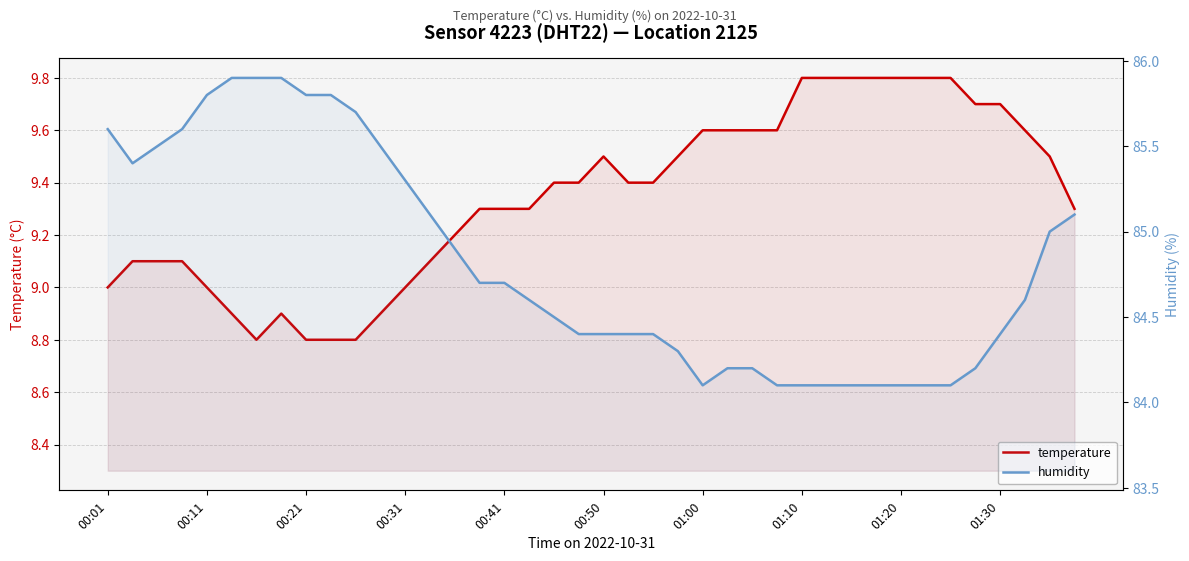

What is the sum of the humidity values at 00:11 and 16?

170.1